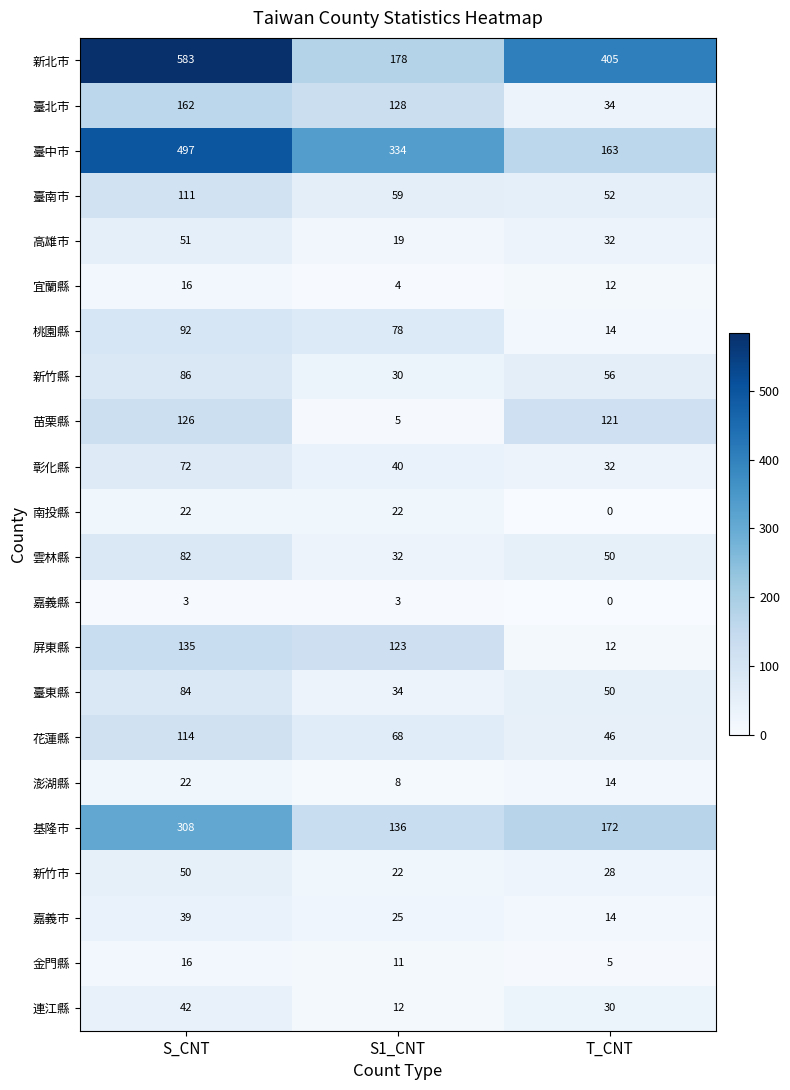

True or false: 南投縣 has a value of 0 at T_CNT.

True